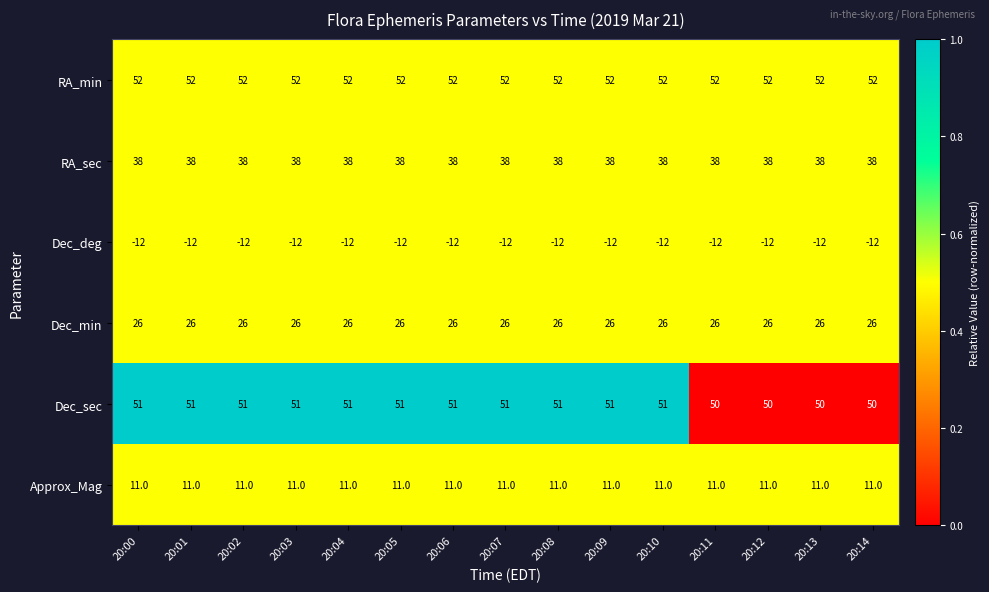

True or false: Dec_min has a value of 26 at 20:14.

True